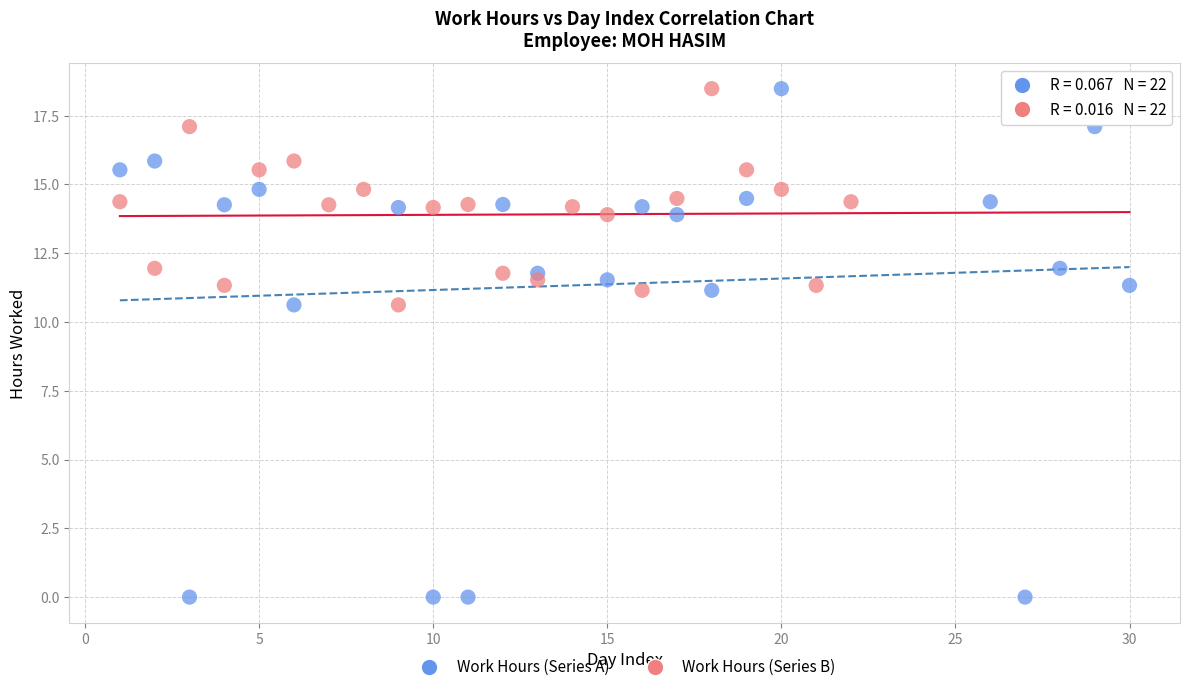

Which series has the largest Y range (max minus min)?

Work Hours (Series A)